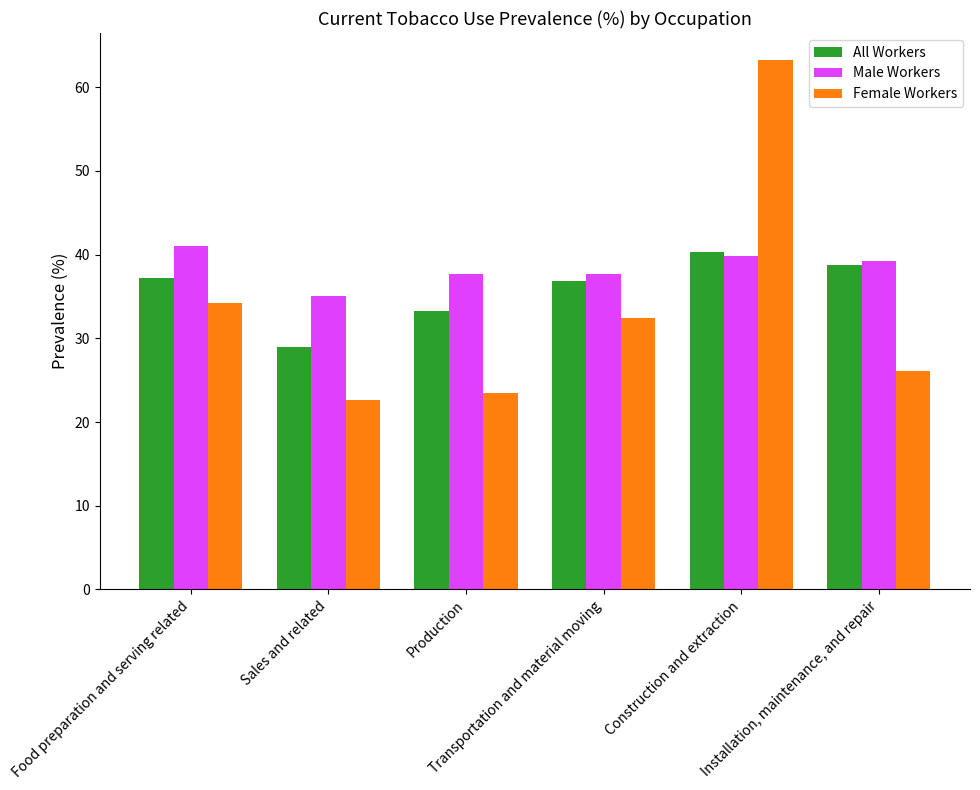

What is the greatest value displayed?

63.3